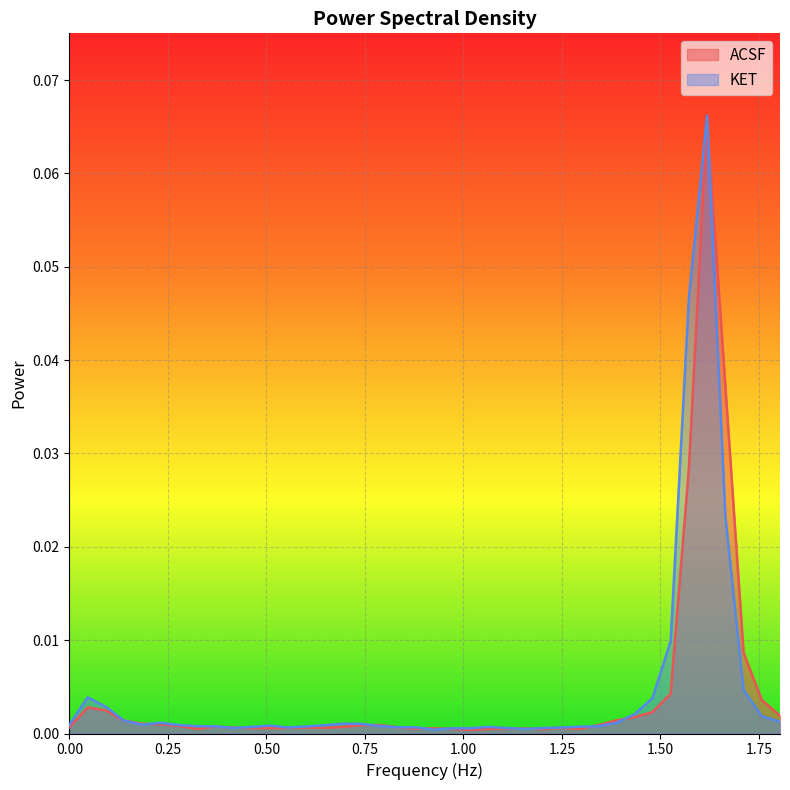

True or false: ACSF has a value of 0.0 at 0.0925.

True